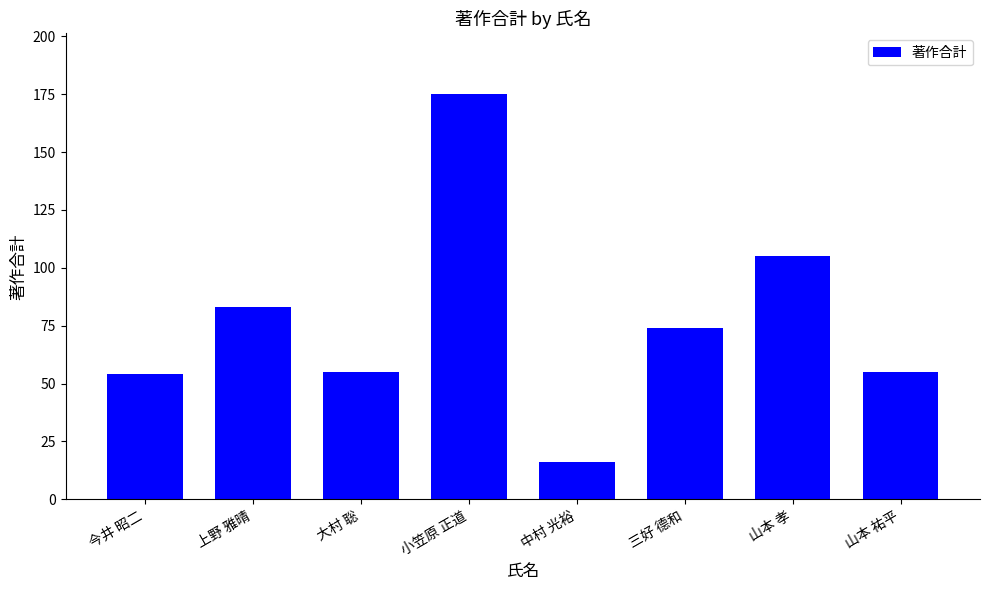

Reading left to right, transcribe all the data shown in this chart.

54	83	55	175	16	74	105	55